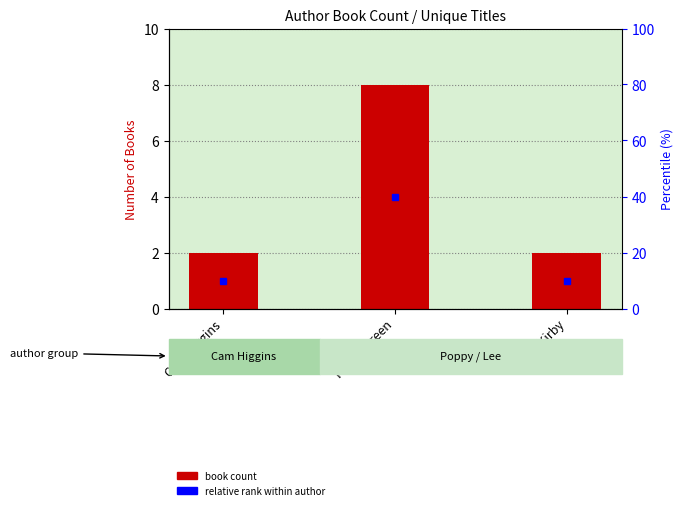

What is the maximum value shown in the chart?

8